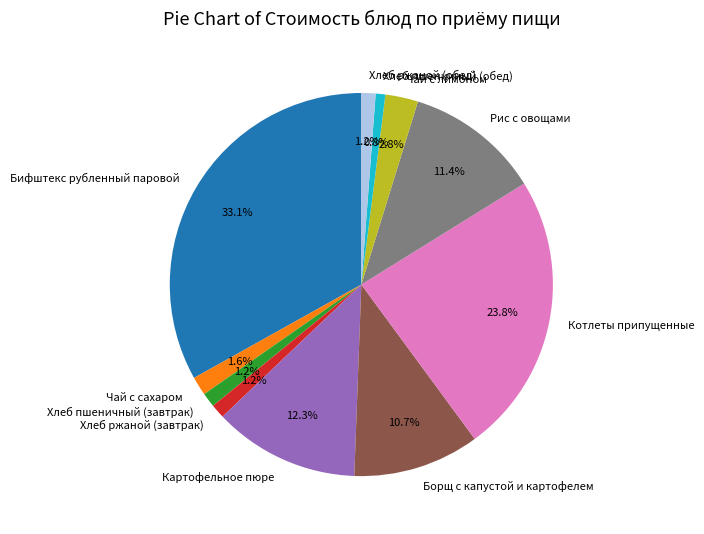

What percentage is NOT represented by Чай с сахаром?

98.4%